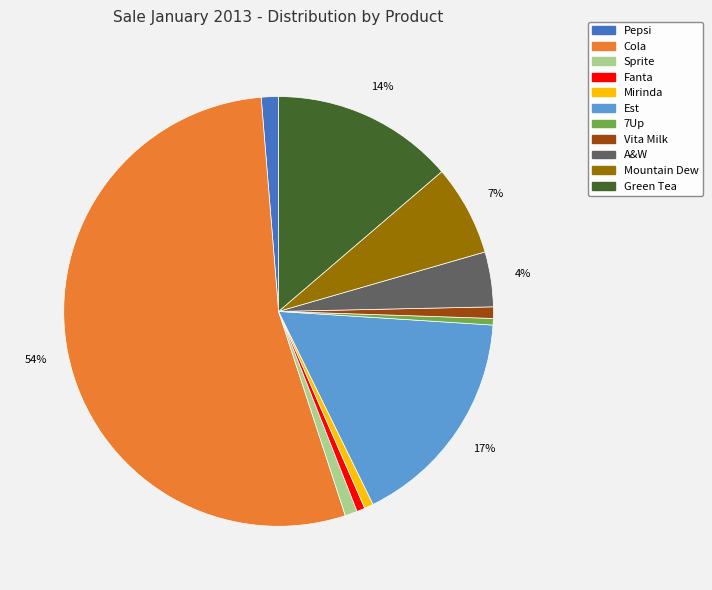

To the nearest percent, what is the average slice percentage?

9%